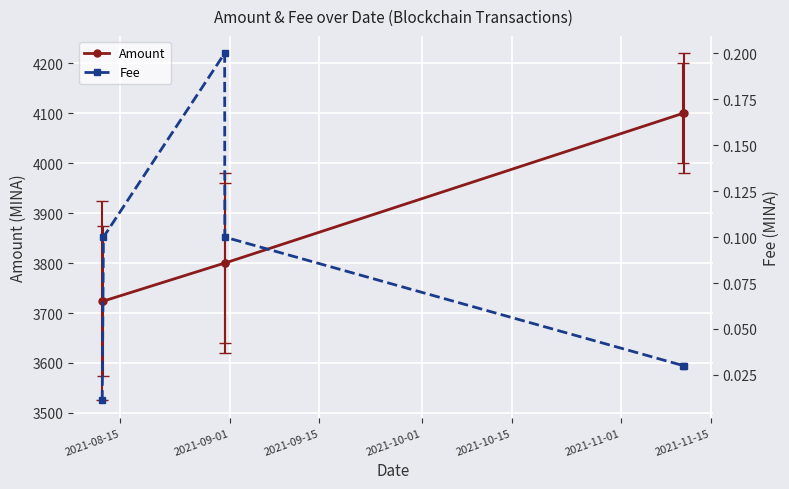

What is the value of the Amount point at the 2nd from the left?

3723.9